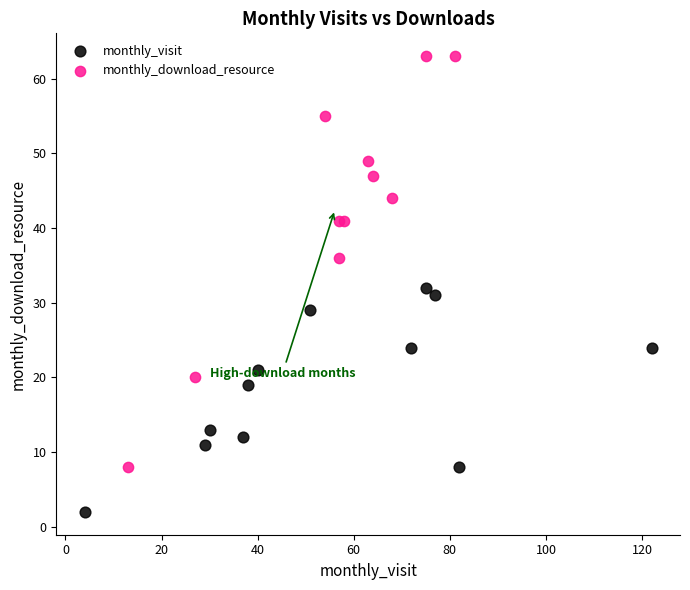

Which series has the widest spread of Y values?

monthly_download_resource